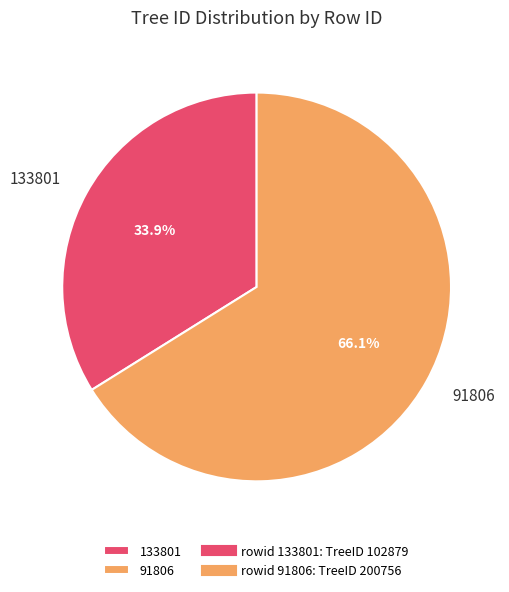

To the nearest percent, what portion does 91806 represent?

66%